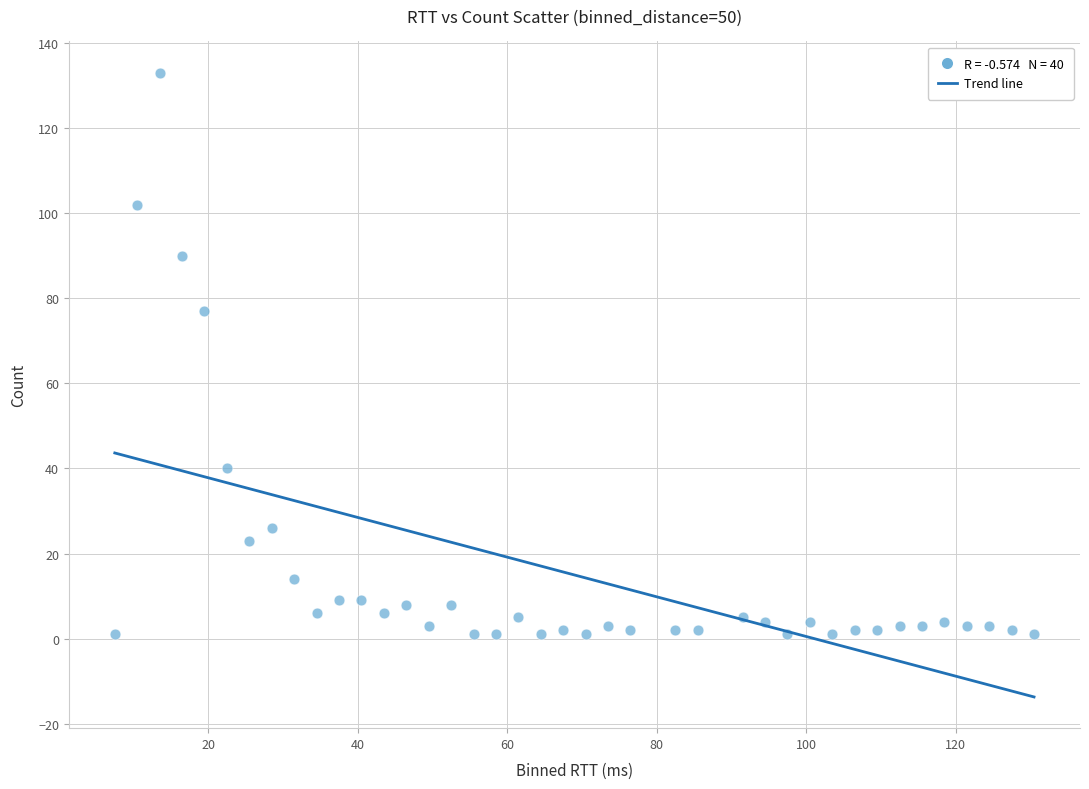

What Y value in the scatter plot is closest to 67?

77